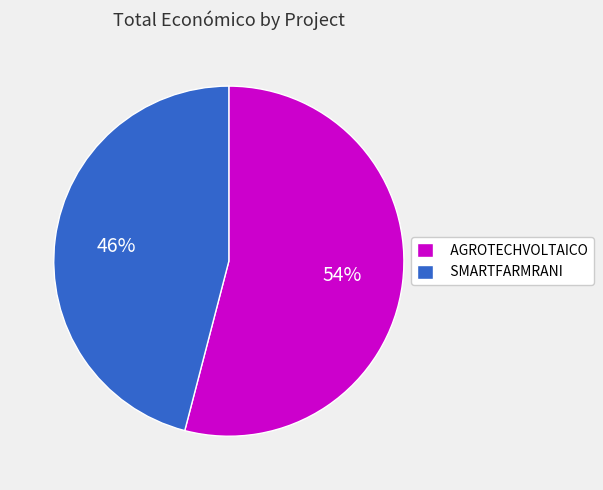

How many slices are in this pie chart?

2